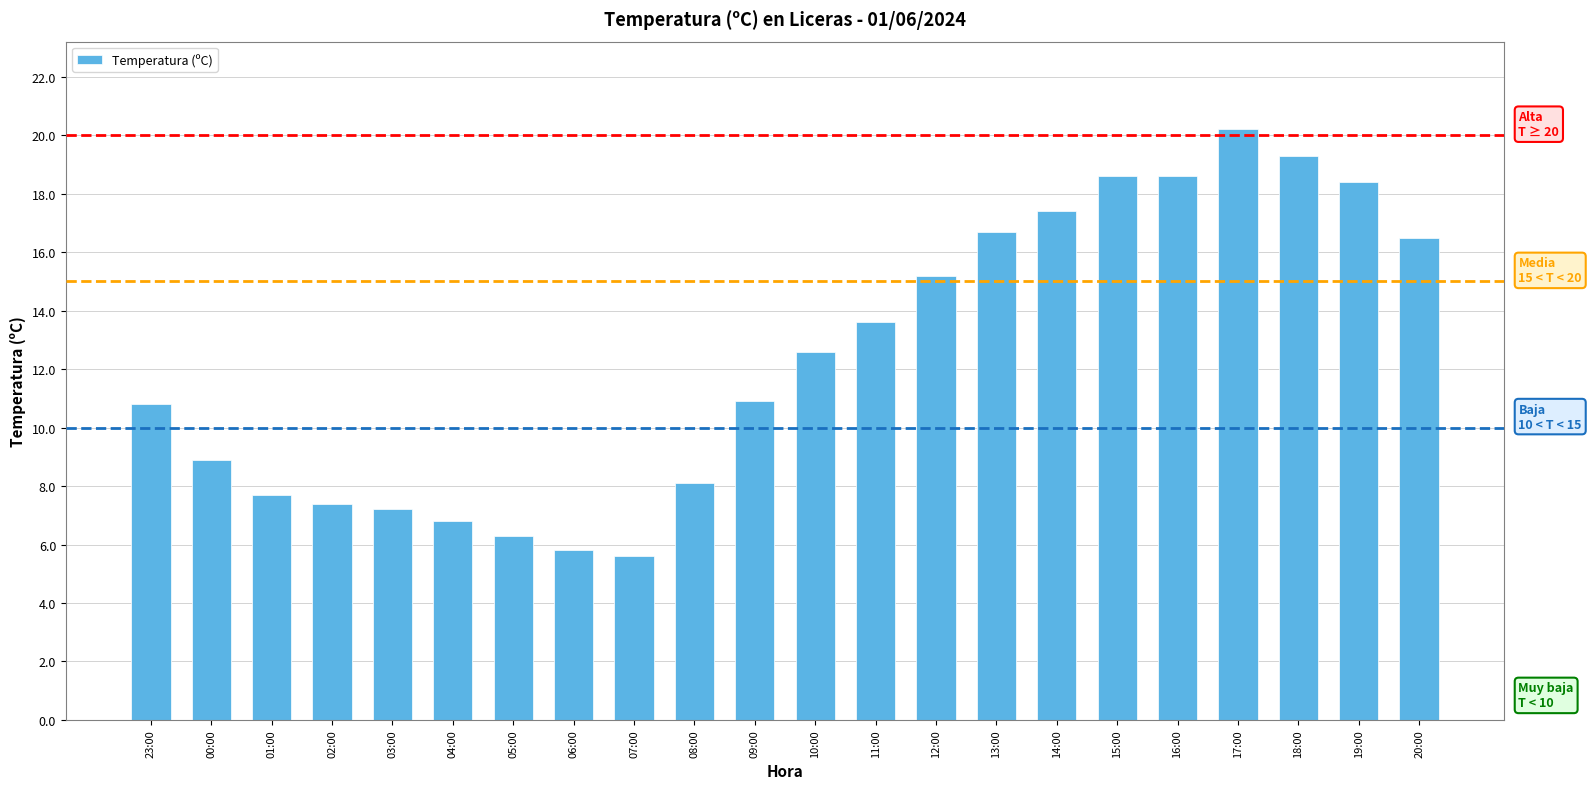

Where is the data nearest to the value 12?

10:00